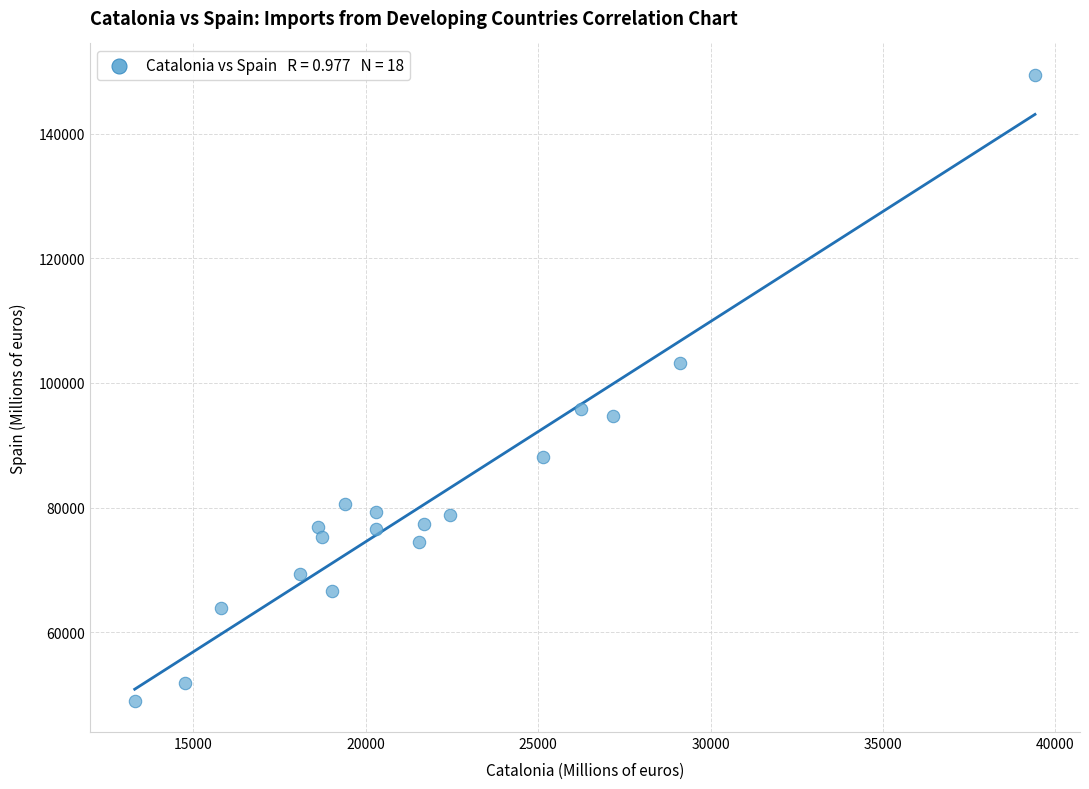

What is the range of Y values (max minus min)?

100485